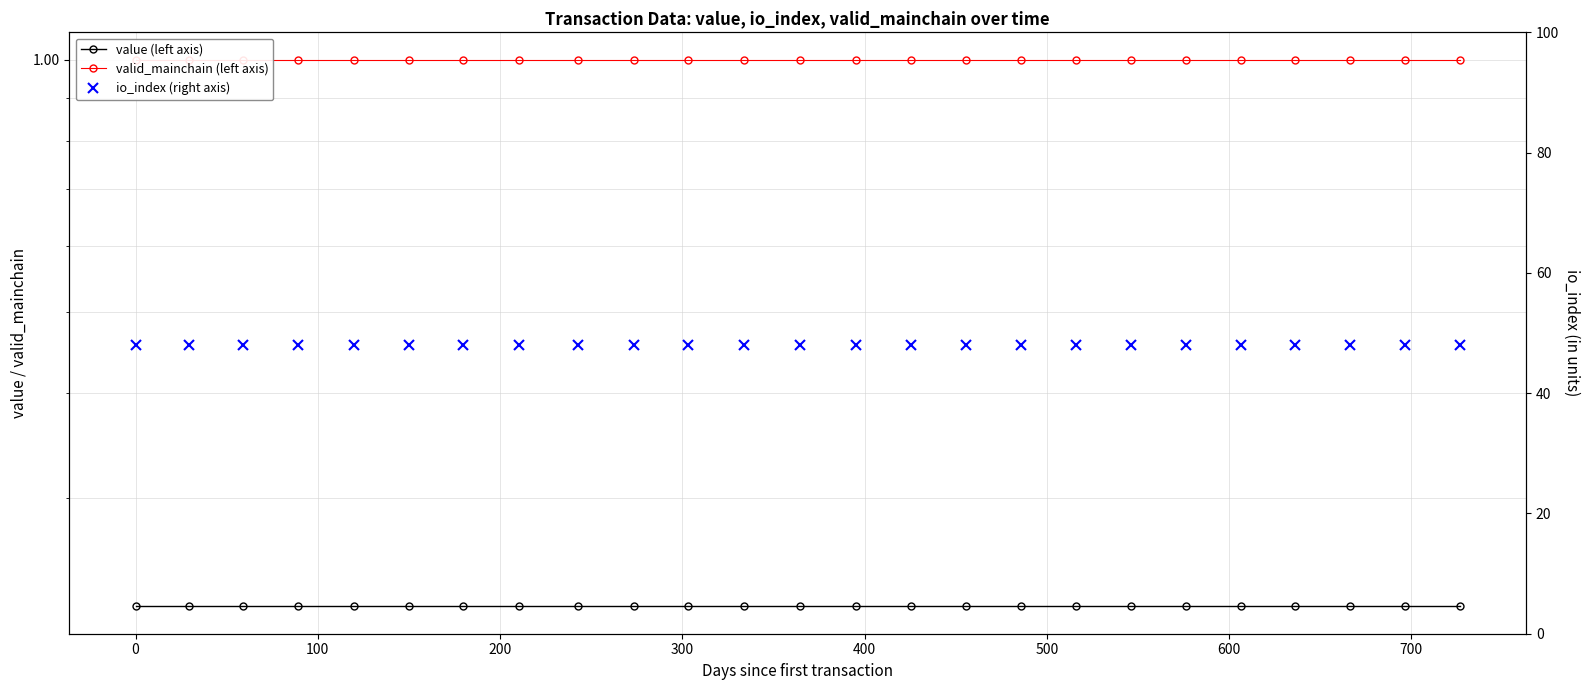

Reading left to right, list all the values displayed in this chart.

value (left axis): 0.2	0.2	0.2	0.2	0.2	0.2	0.2	0.2	0.2	0.2	0.2	0.2	0.2	0.2	0.2	0.2	0.2	0.2	0.2	0.2	0.2	0.2	0.2	0.2	0.2
valid_mainchain (left axis): 1.0	1.0	1.0	1.0	1.0	1.0	1.0	1.0	1.0	1.0	1.0	1.0	1.0	1.0	1.0	1.0	1.0	1.0	1.0	1.0	1.0	1.0	1.0	1.0	1.0
io_index (right axis): 48.0	48.0	48.0	48.0	48.0	48.0	48.0	48.0	48.0	48.0	48.0	48.0	48.0	48.0	48.0	48.0	48.0	48.0	48.0	48.0	48.0	48.0	48.0	48.0	48.0